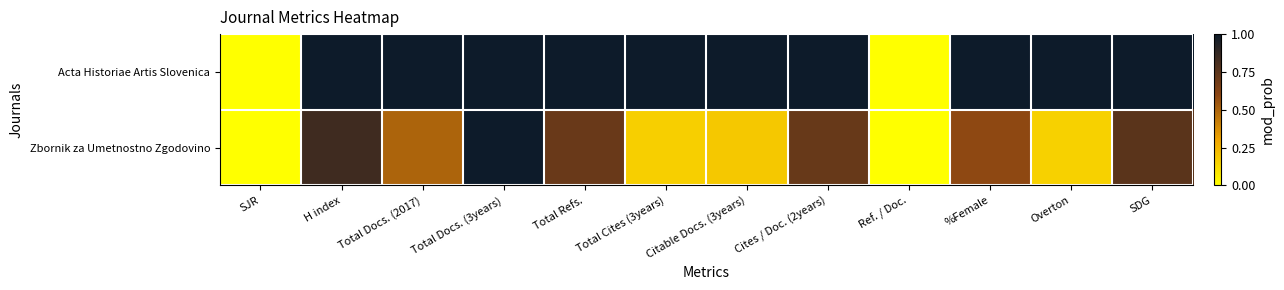

Which series has the largest total across all categories?

Acta Historiae Artis Slovenica